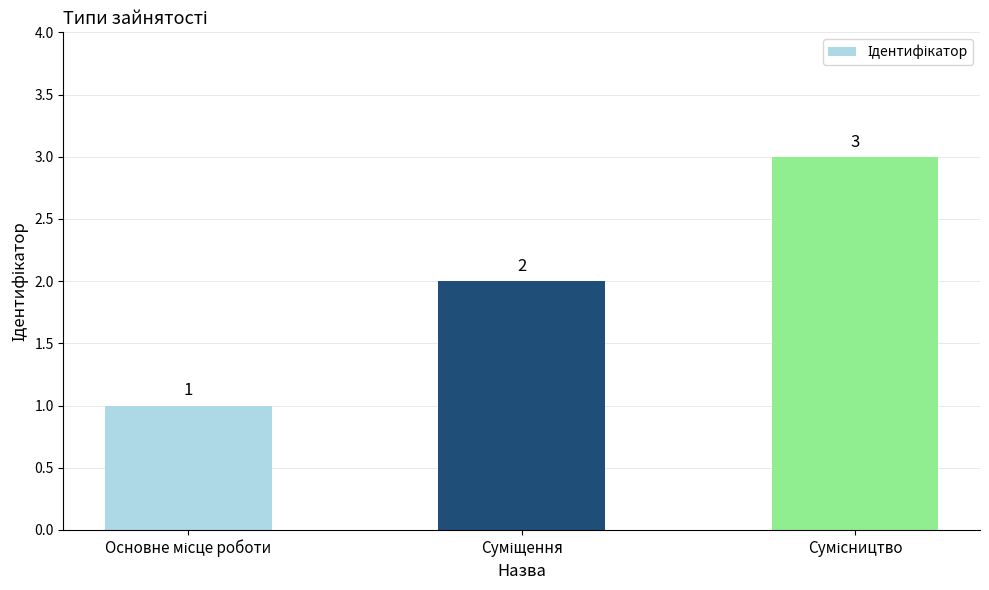

What is the maximum value shown in the chart?

3